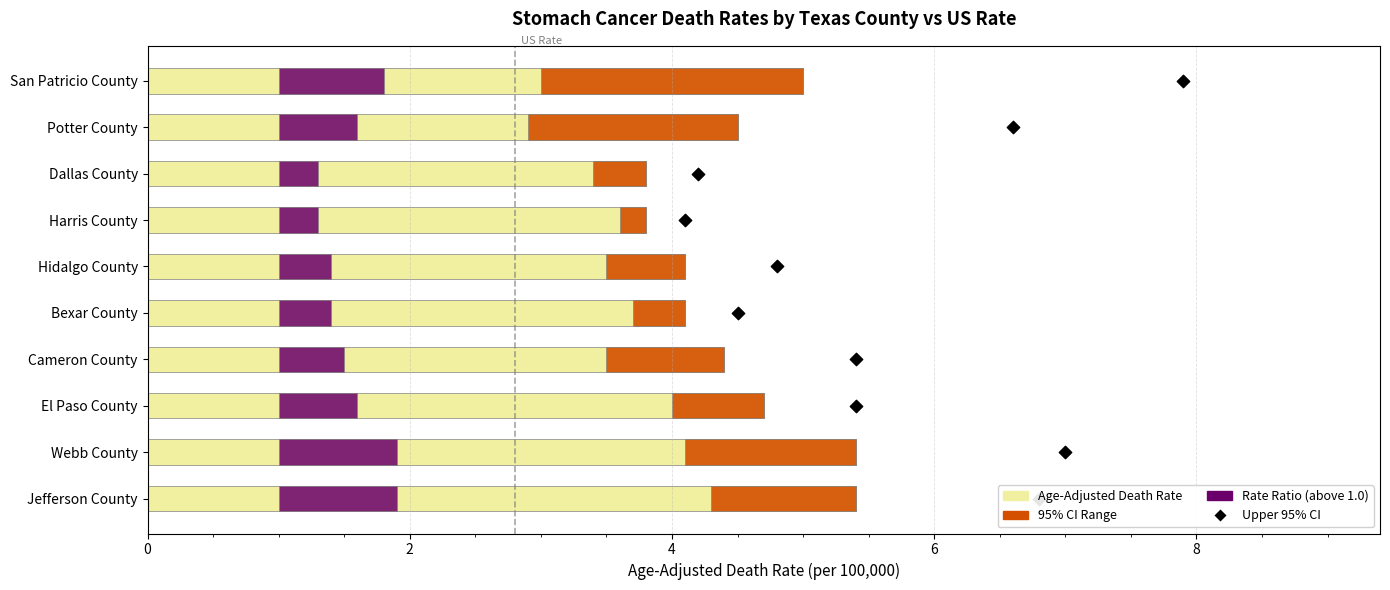

At how many categories does at least one series exceed 7?

2